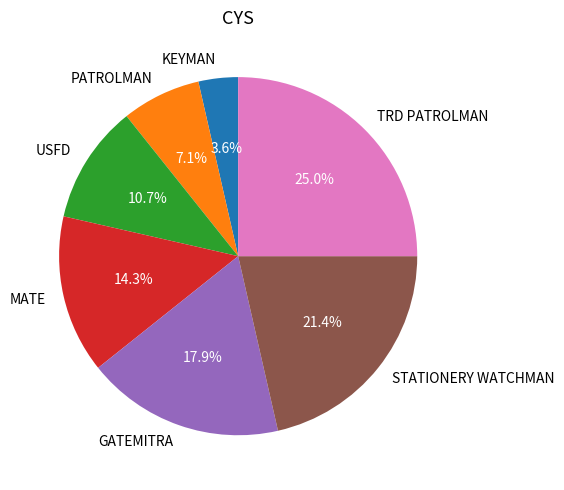

What is the smallest slice in the pie chart?

KEYMAN